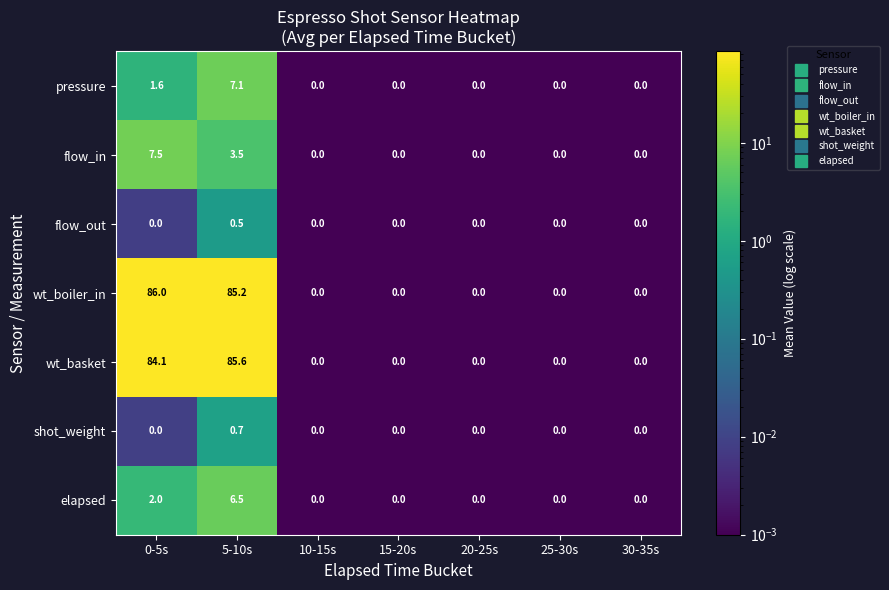

What is the total value across all series at 5-10s?

189.1